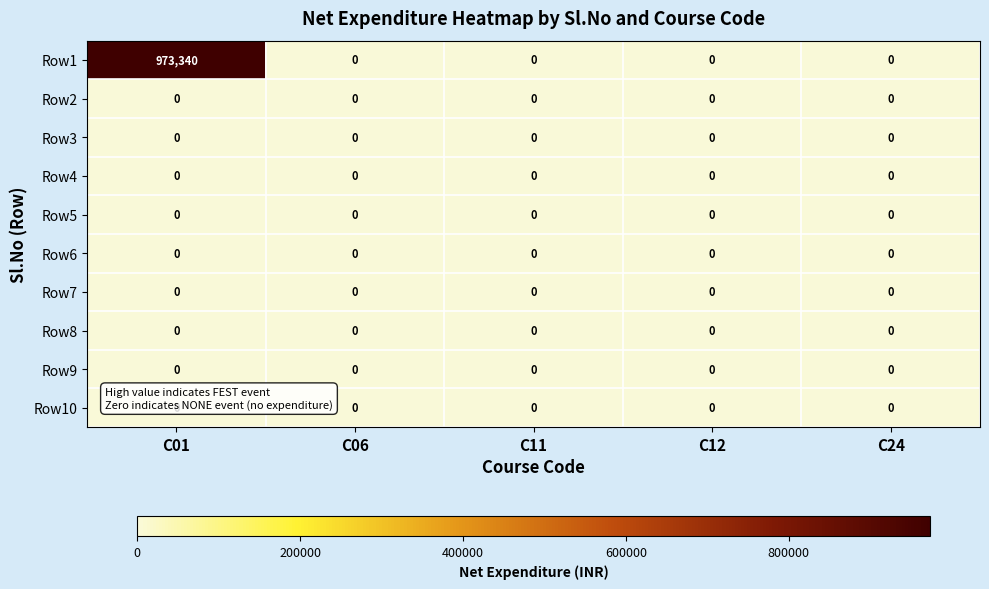

The value of Row4 at C11 is 0. True or false?

True